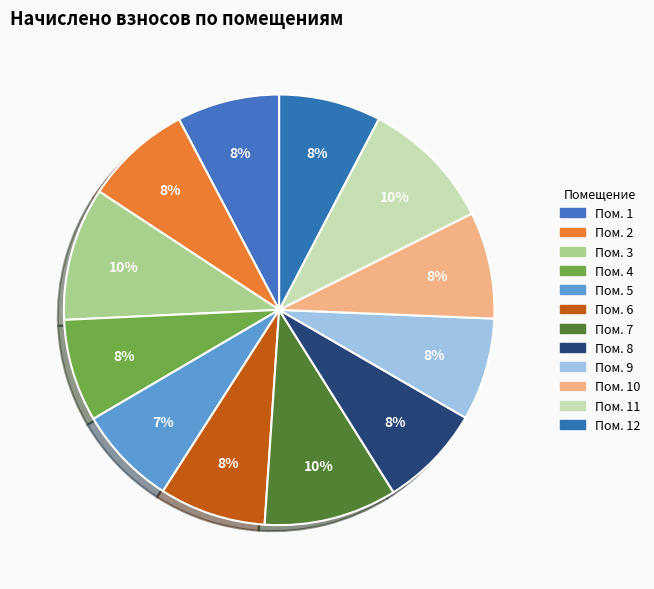

Is there any slice that represents more than half of the pie?

No